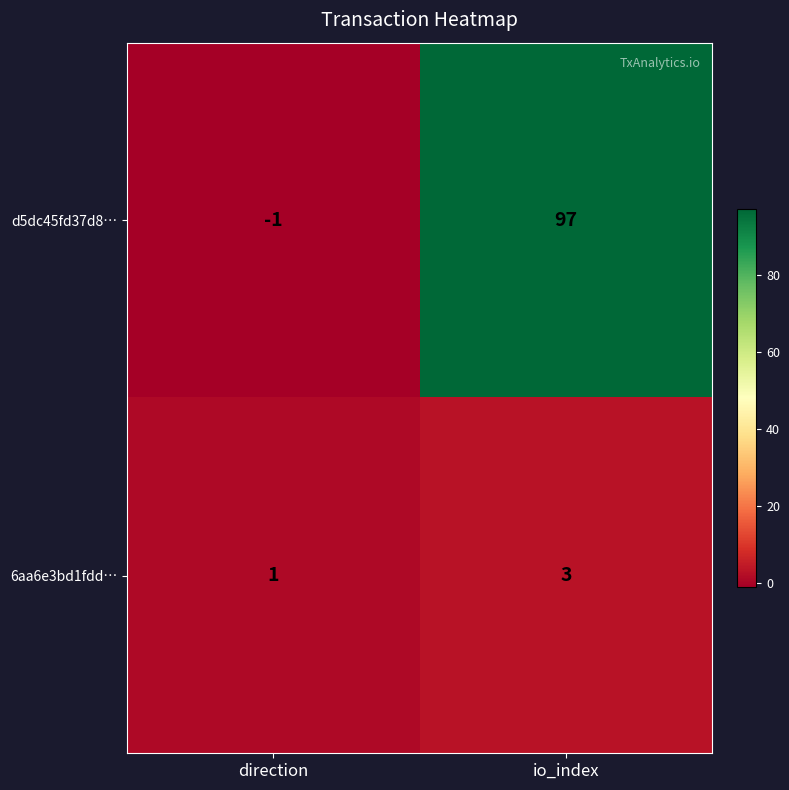

What is the total value across all series at io_index?

100